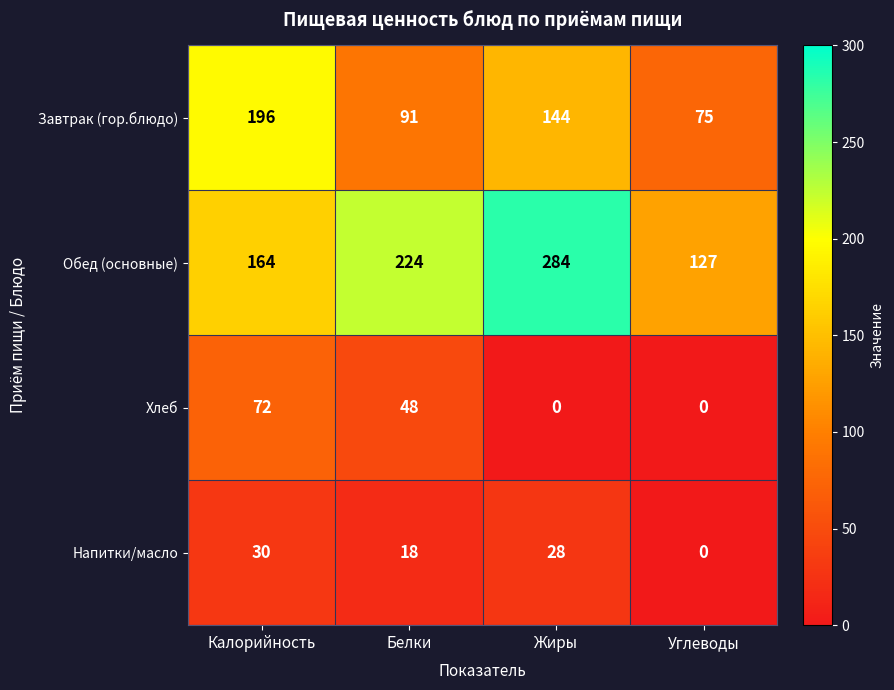

What is the difference between the second highest and minimum values in the Обед (основные) series?

97